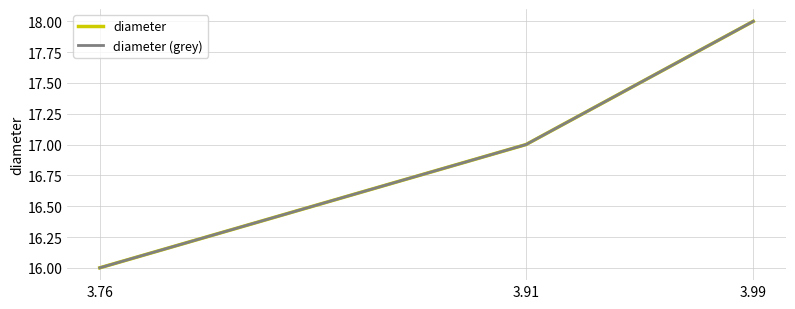

At which category is the sum across all series the highest?

3.99